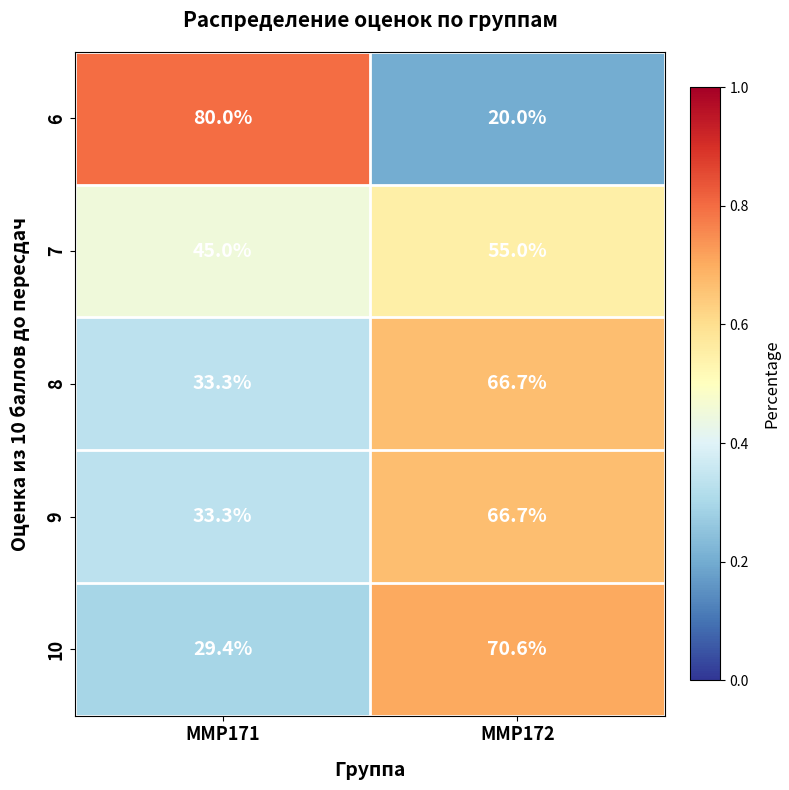

Reading right to left, what are all the values shown in this chart?

6: 20.0	80.0
7: 55.0	45.0
8: 66.7	33.3
9: 66.7	33.3
10: 70.6	29.4